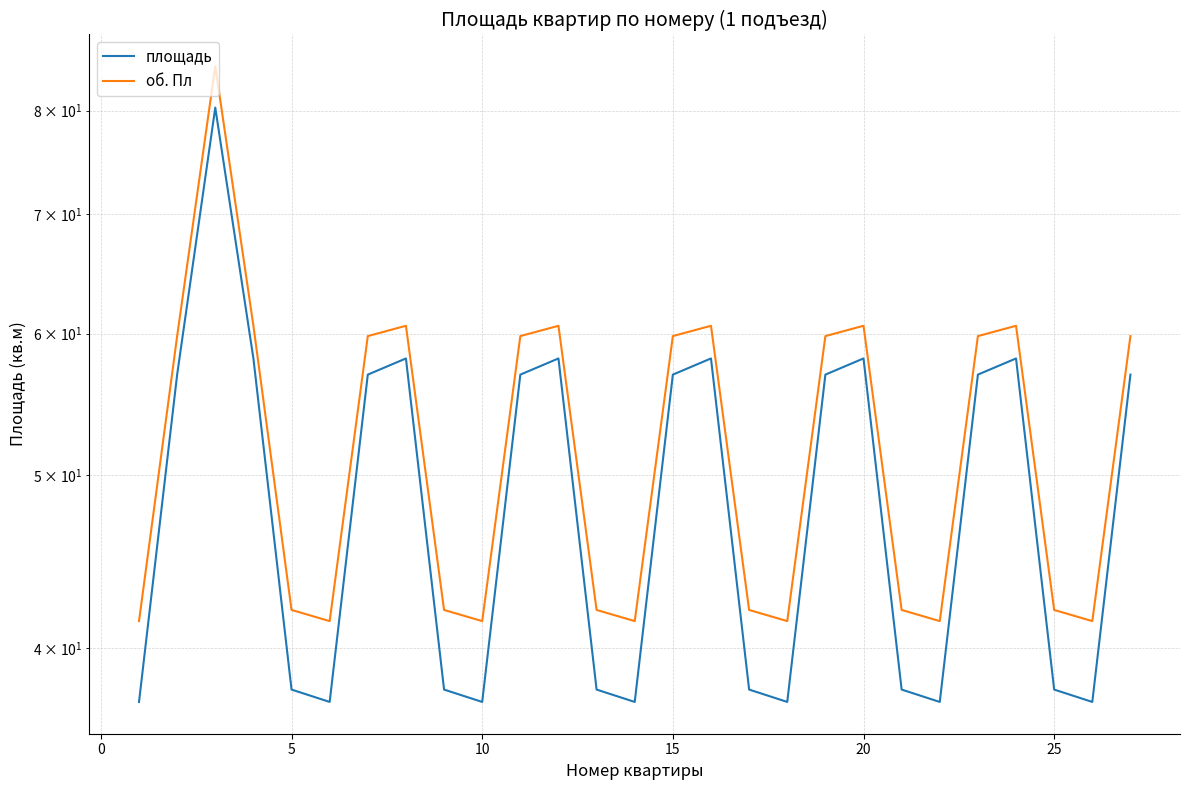

What is the spread (max minus min) of values at 10?

4.1